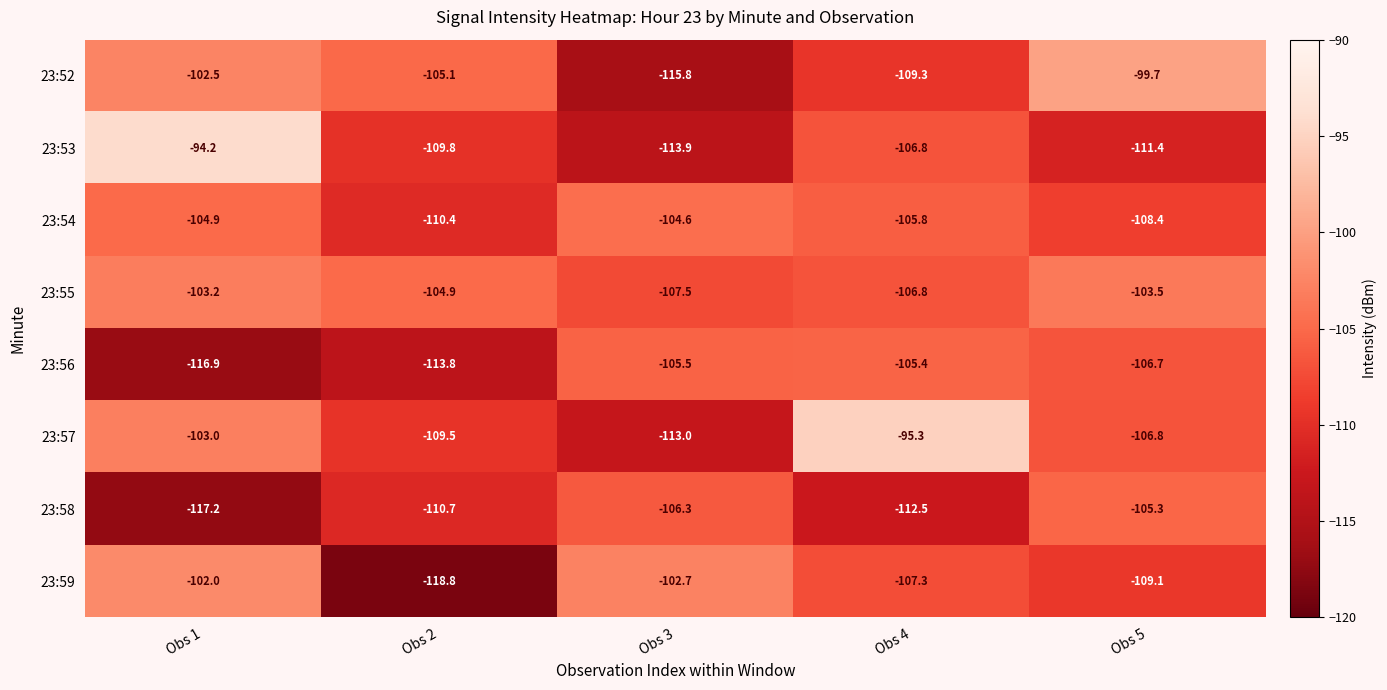

How many data points does each series have?

5